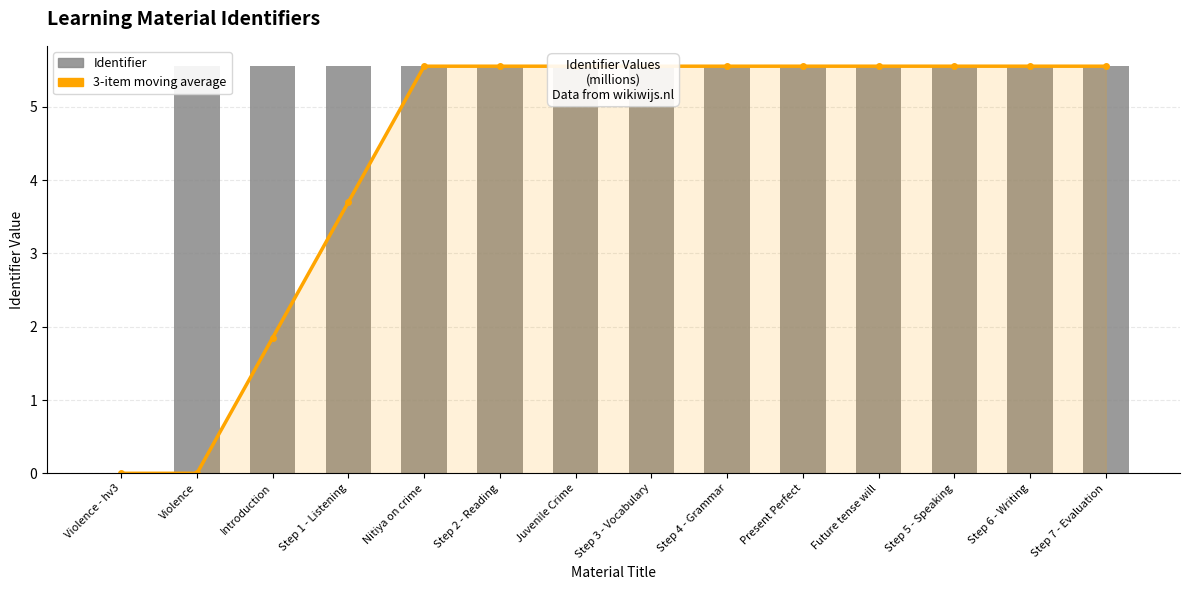

Reading right to left, transcribe all the data shown in this chart.

3-item moving average: 5.6	5.6	5.6	5.6	5.6	5.6	5.6	5.6	5.6	5.6	3.7	1.9	0.0	0.0
Identifier: 5.6	5.6	5.6	5.6	5.6	5.6	5.6	5.6	5.6	5.6	5.6	5.6	5.6	0.0